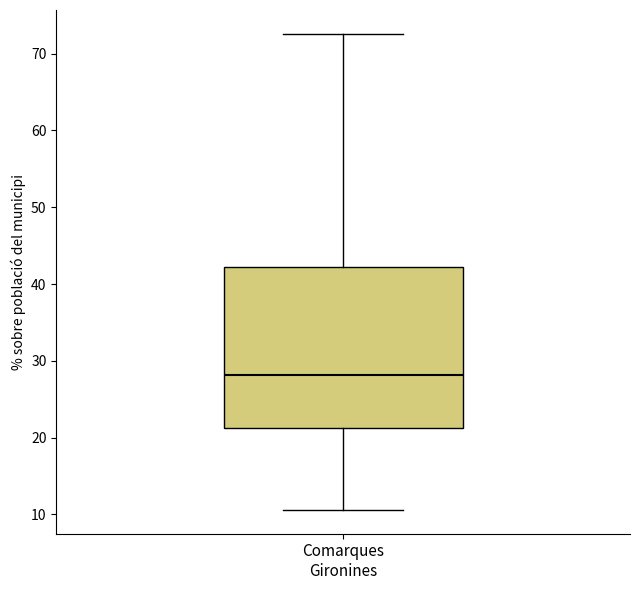

Transcribe this box plot: give where the median line is, the range the box spans, and where the two whiskers end, as read against the y-axis. The values are not printed on the chart, so give them approximately, as read against the axis.

median 28, box 21 to 42, whiskers 11 to 73